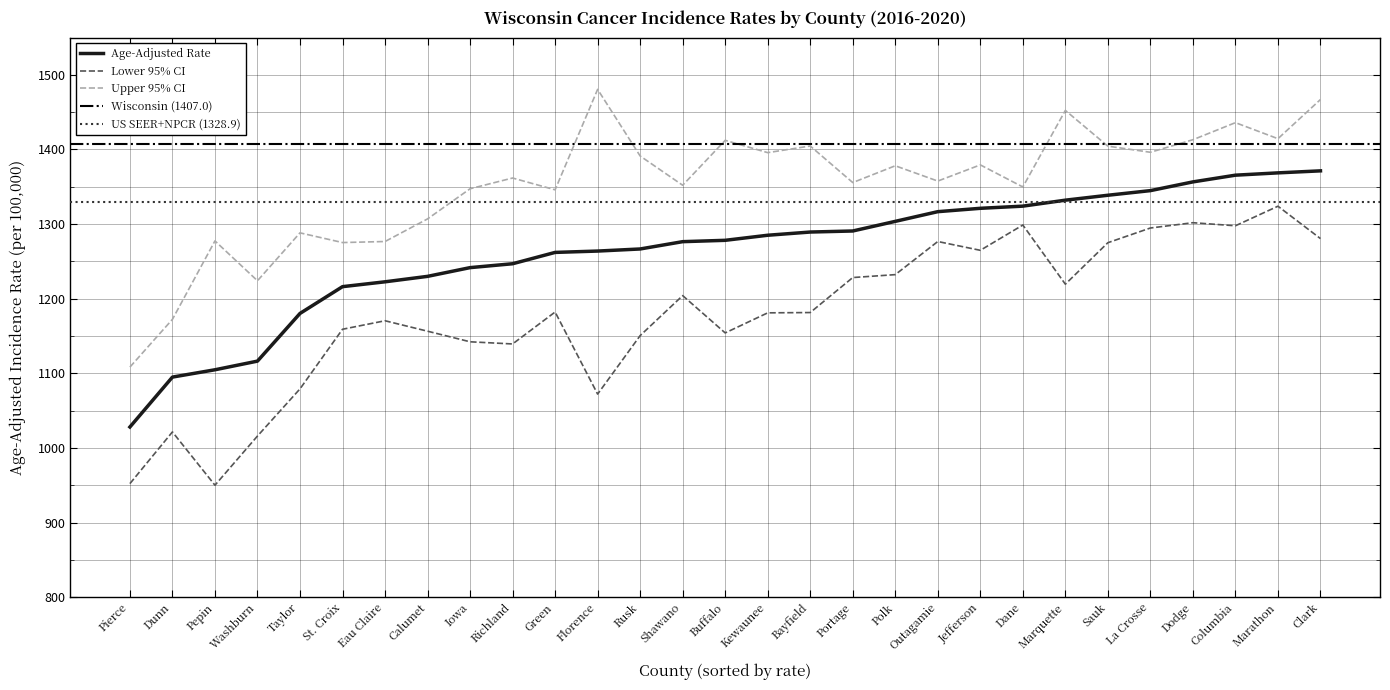

Rank the series by their maximum value, from lowest to highest.

Lower 95% CI, Age-Adjusted Rate, Upper 95% CI